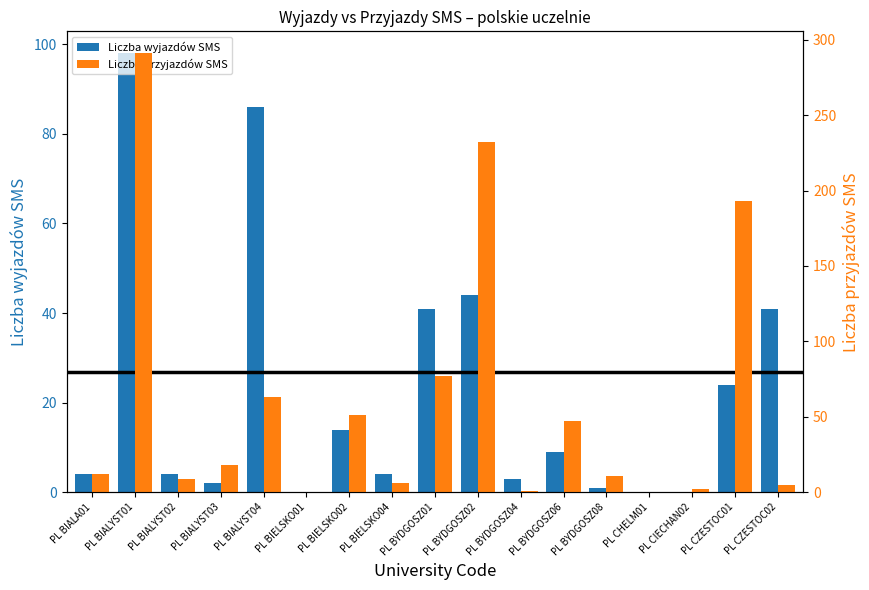

What is the maximum value for Liczba przyjazdów SMS?

291